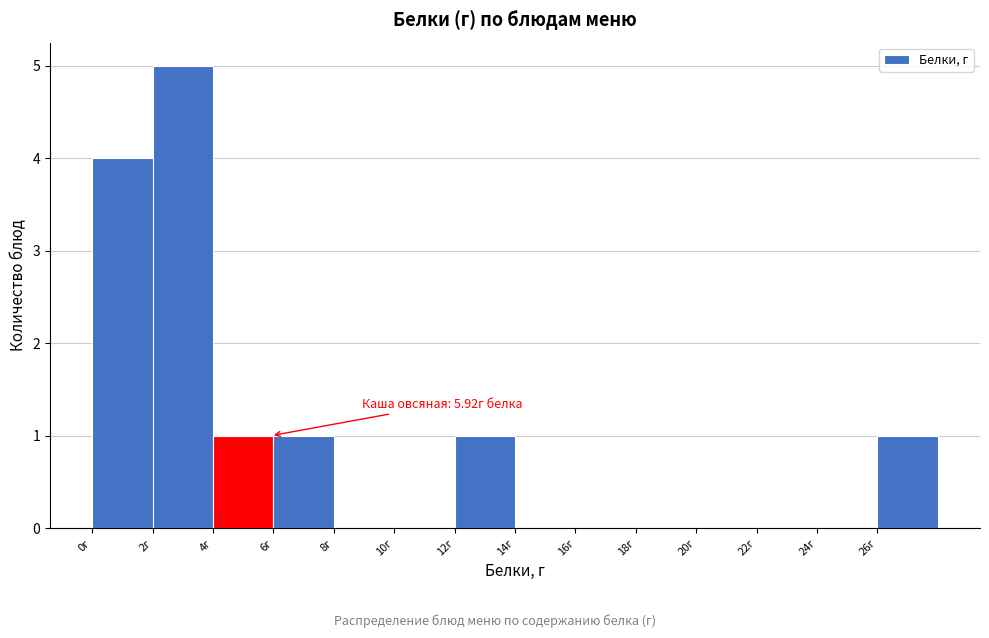

Which range on the x-axis has the tallest bar?

2 to 4